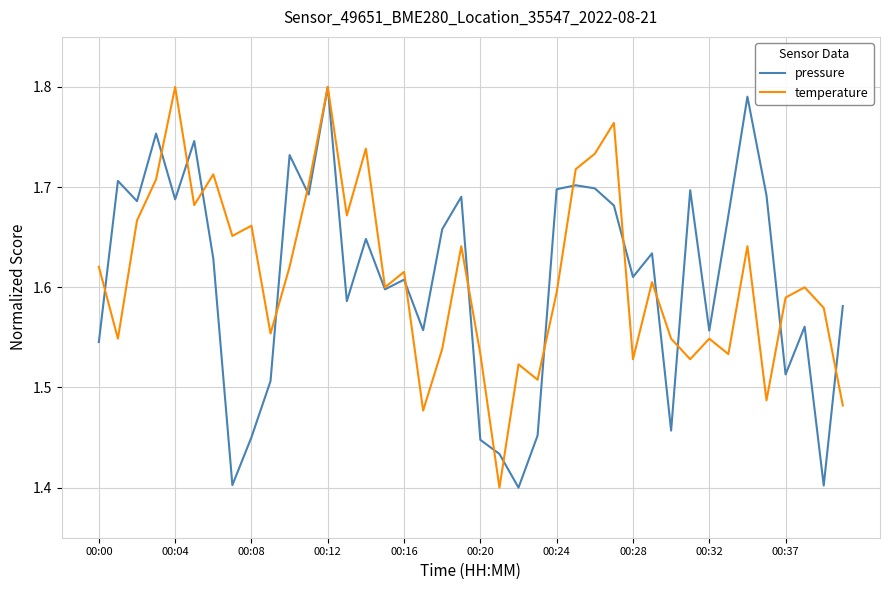

How many lines are shown in the chart?

2